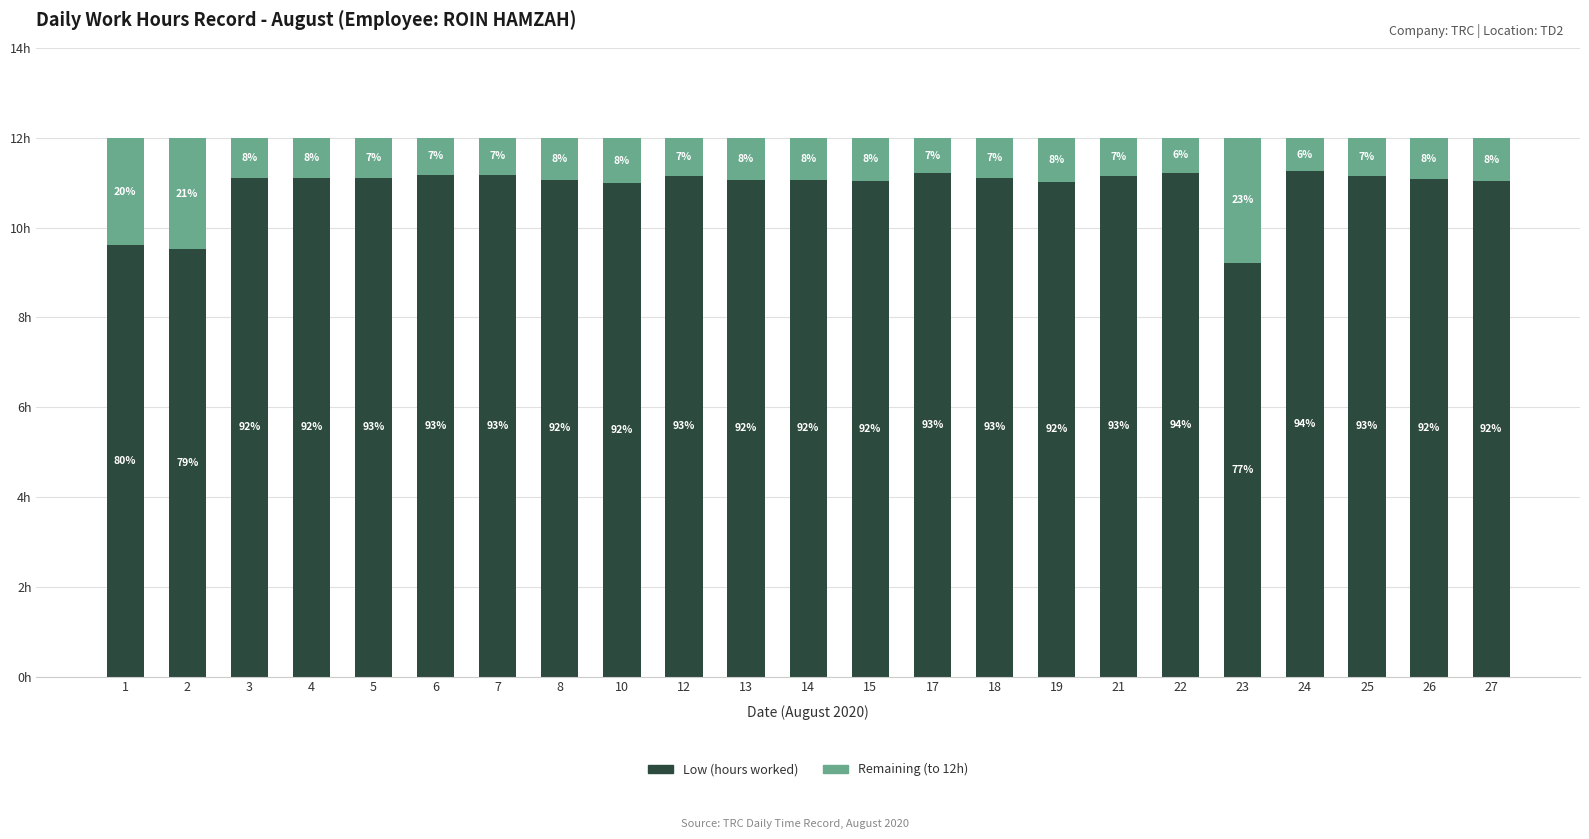

What are all the series names shown in the legend?

Low (hours worked), Remaining (to 12h)